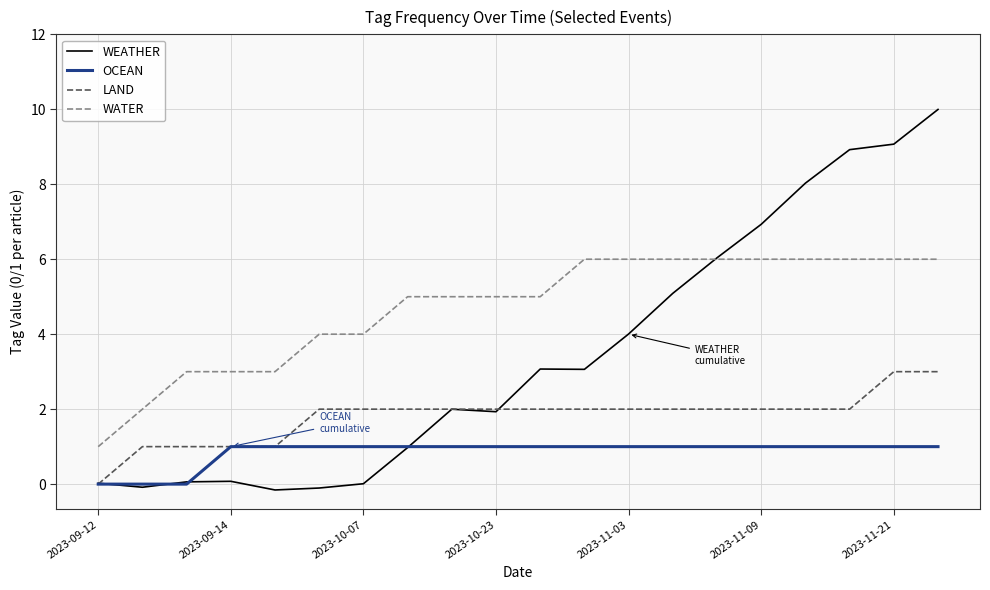

True or false: WATER and LAND intersect in this chart.

False